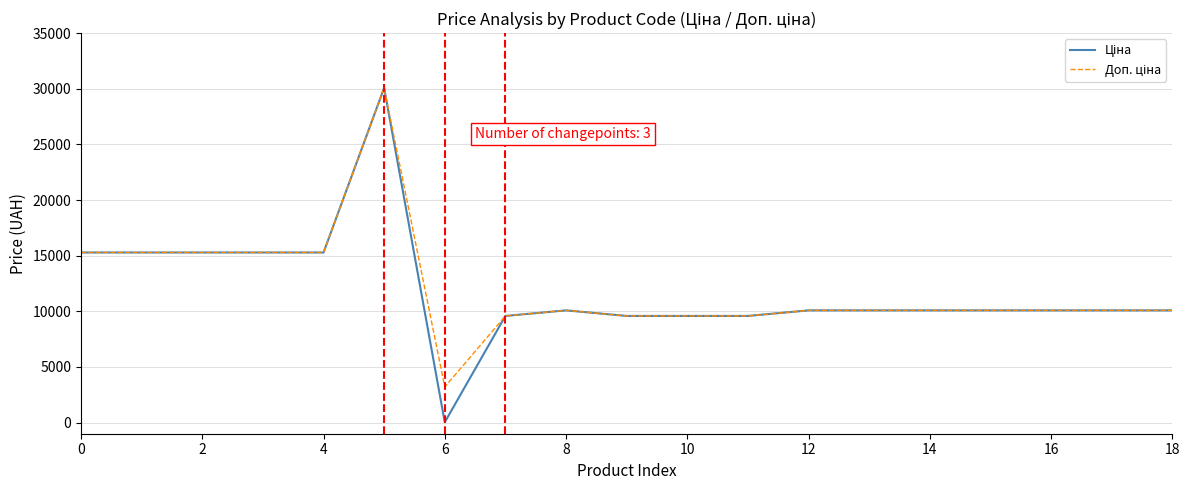

True or false: Доп. ціна has more than 2 points higher than both neighbors.

False